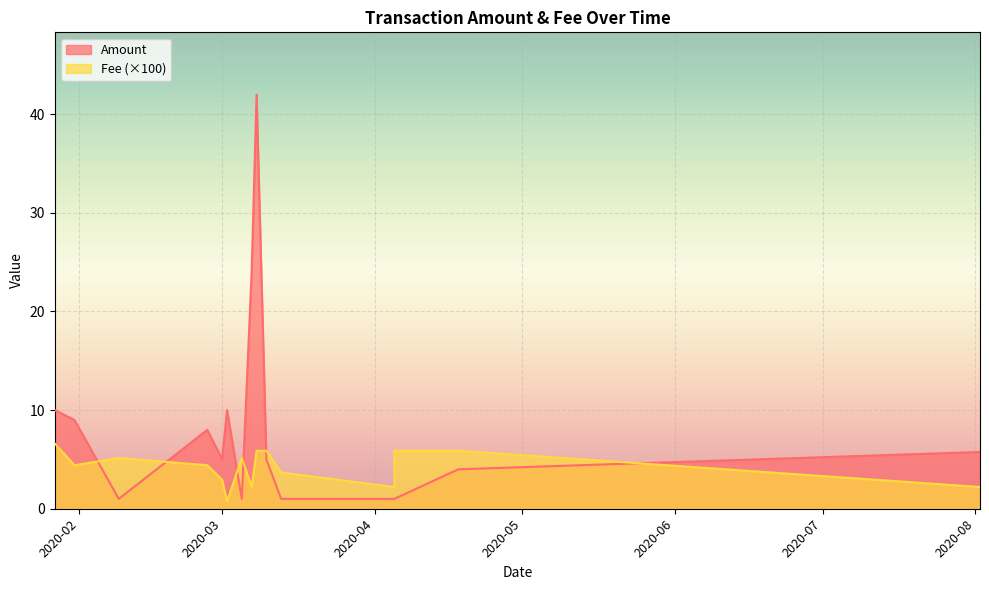

What are all the series names shown in the legend?

Amount, Fee